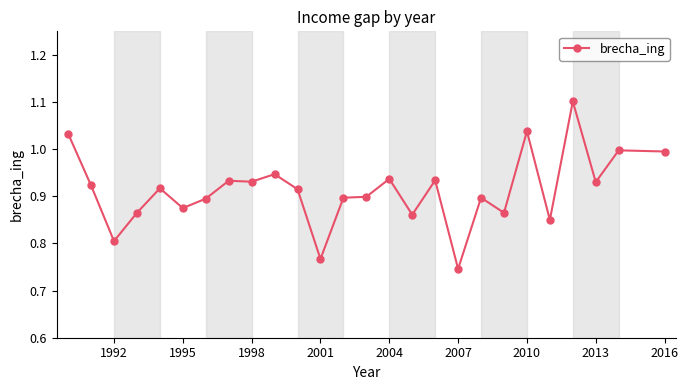

How many lines are shown in the chart?

1